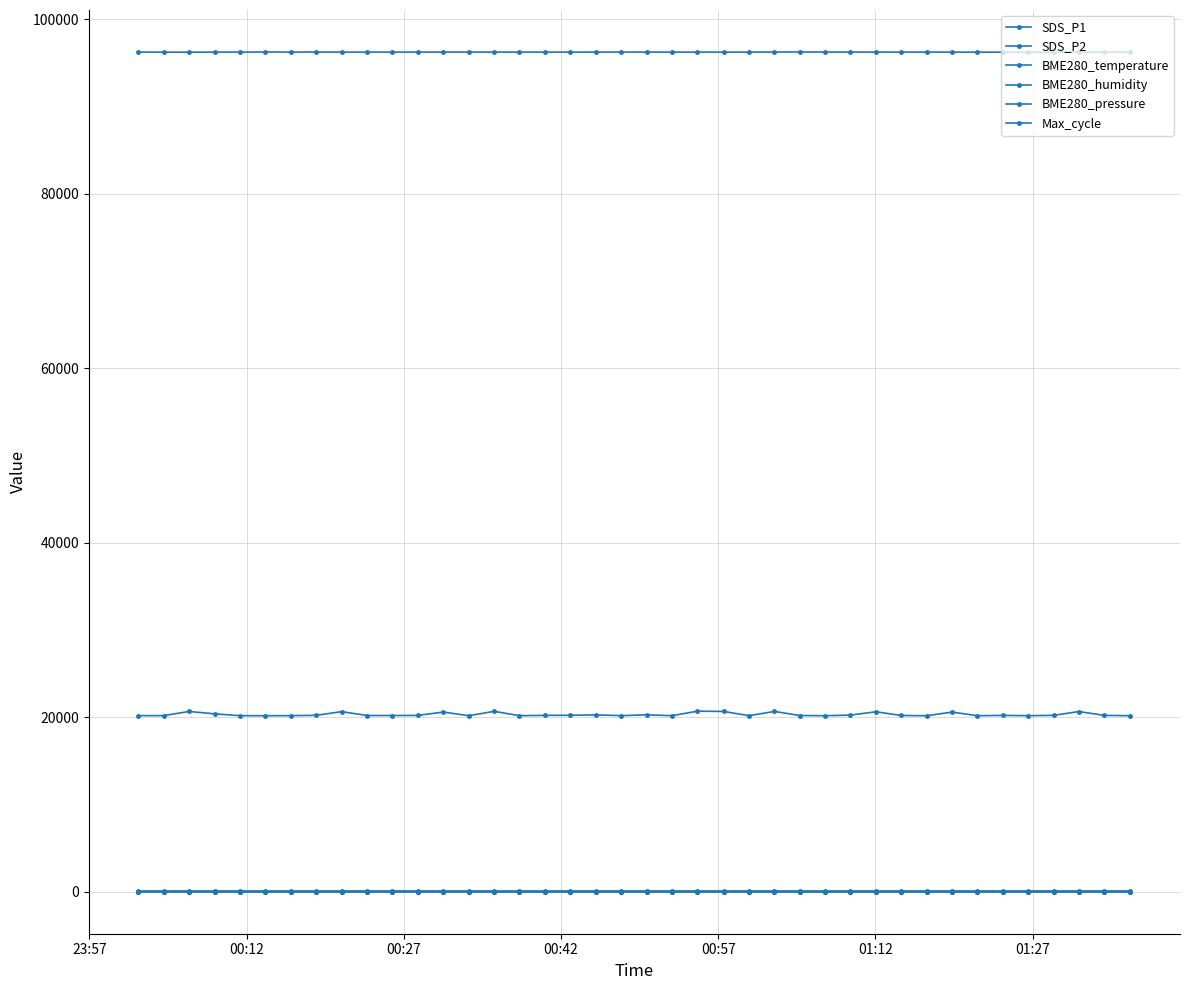

What is the value of the BME280_pressure point at the 31st from the left?

96237.9